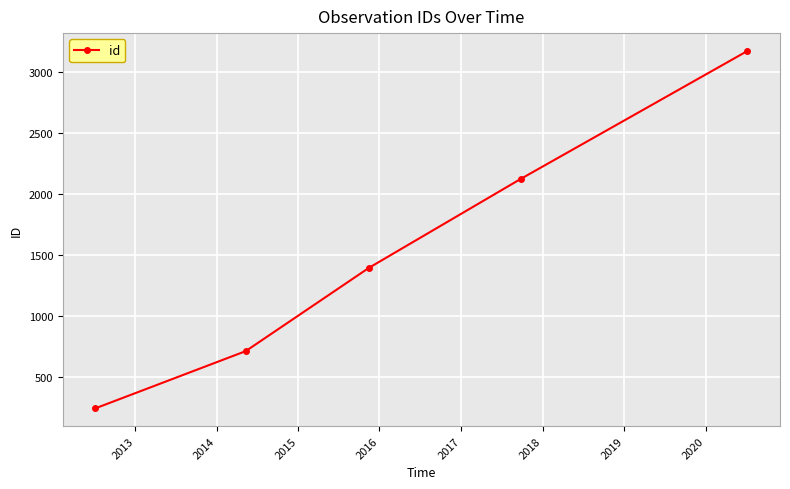

True or false: the data has more than 1 interior local peaks.

False